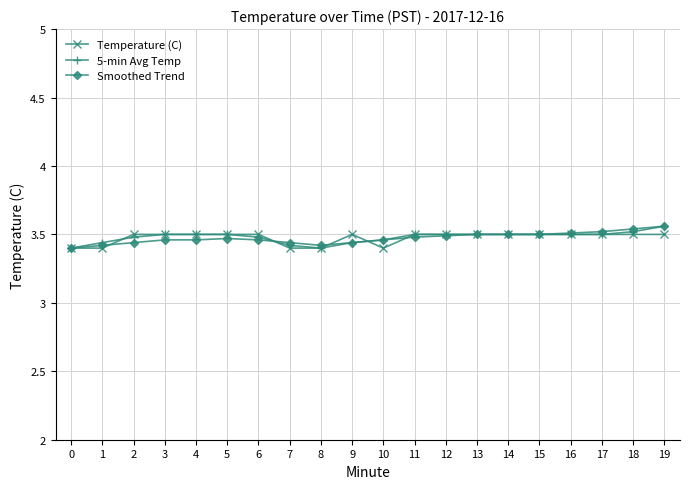

True or false: Smoothed Trend has more than 0 interior local peaks.

True